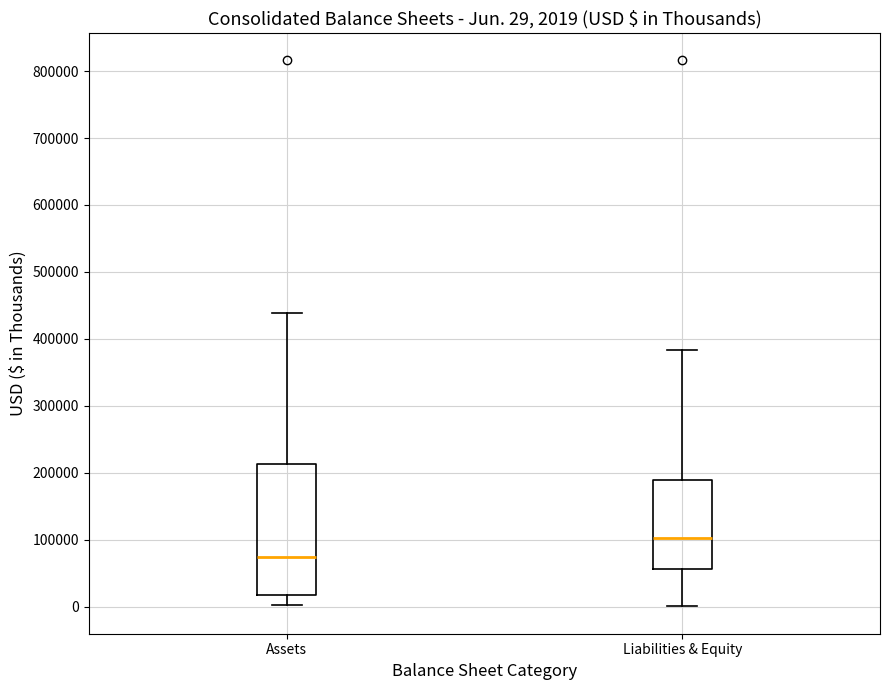

Which box's median line is the highest?

Liabilities & Equity